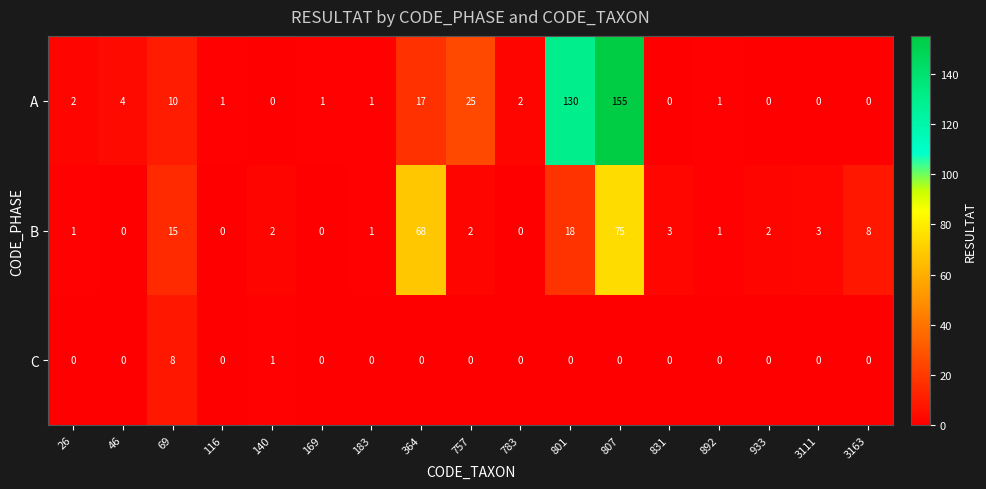

Where does the A series first go above 1?

26